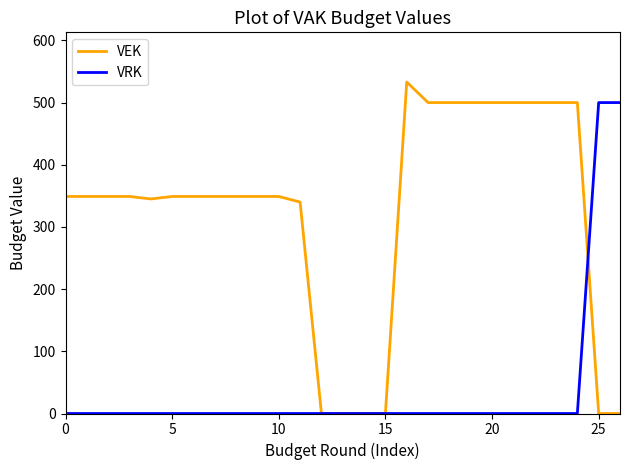

List the series in order of their peak value, lowest first.

VRK, VEK